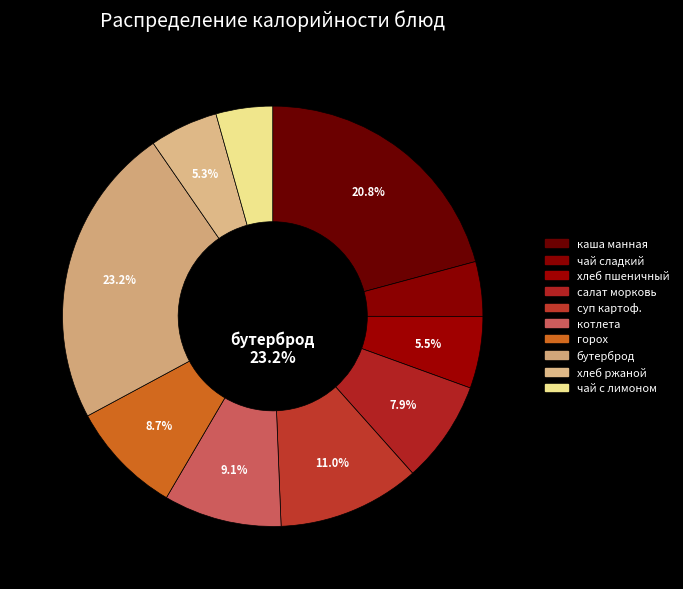

The горох отварной slice represents 1% of the pie. True or false?

False